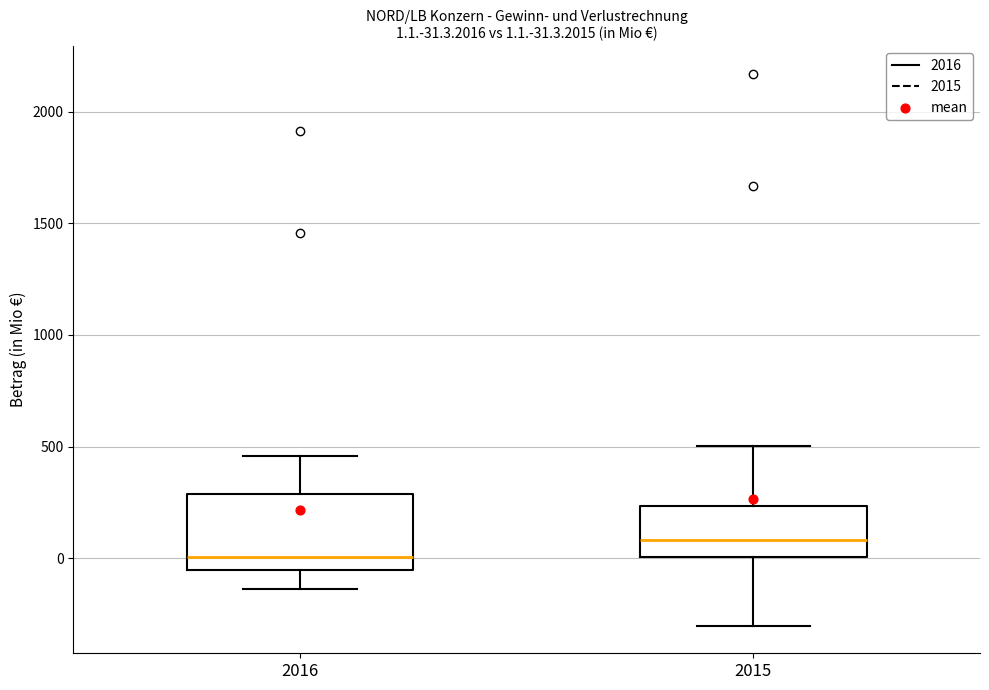

Which box is the tallest, from its lower edge to its upper edge?

2016